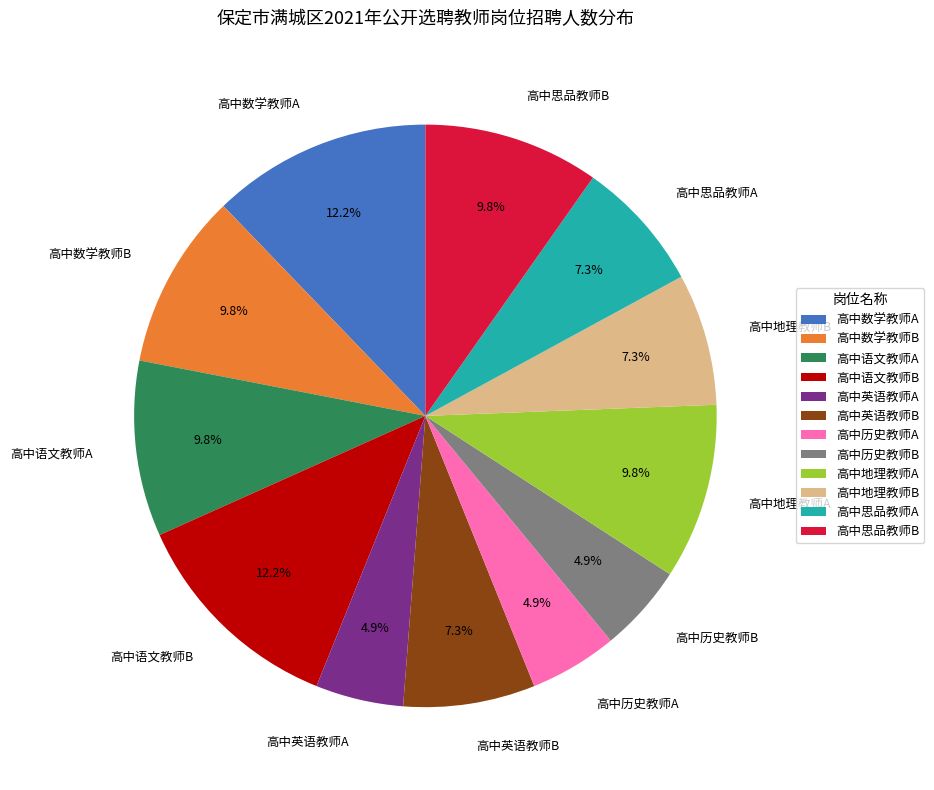

To the nearest percent, what portion does 高中数学教师B represent?

10%